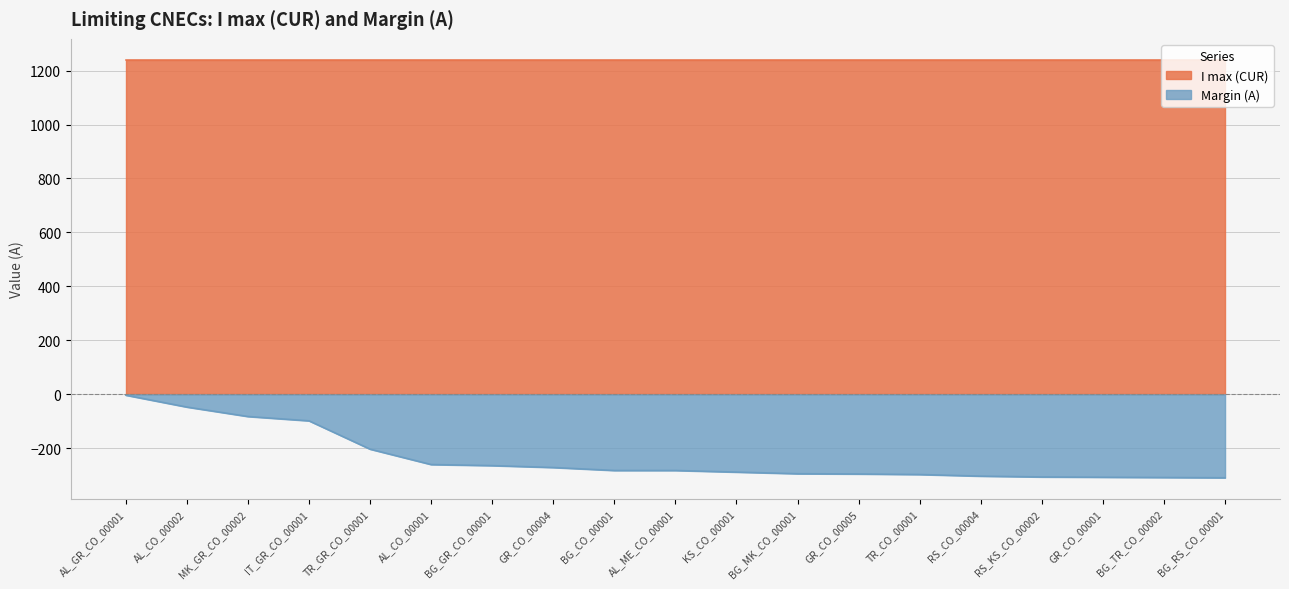

What is the greatest value displayed?

1240